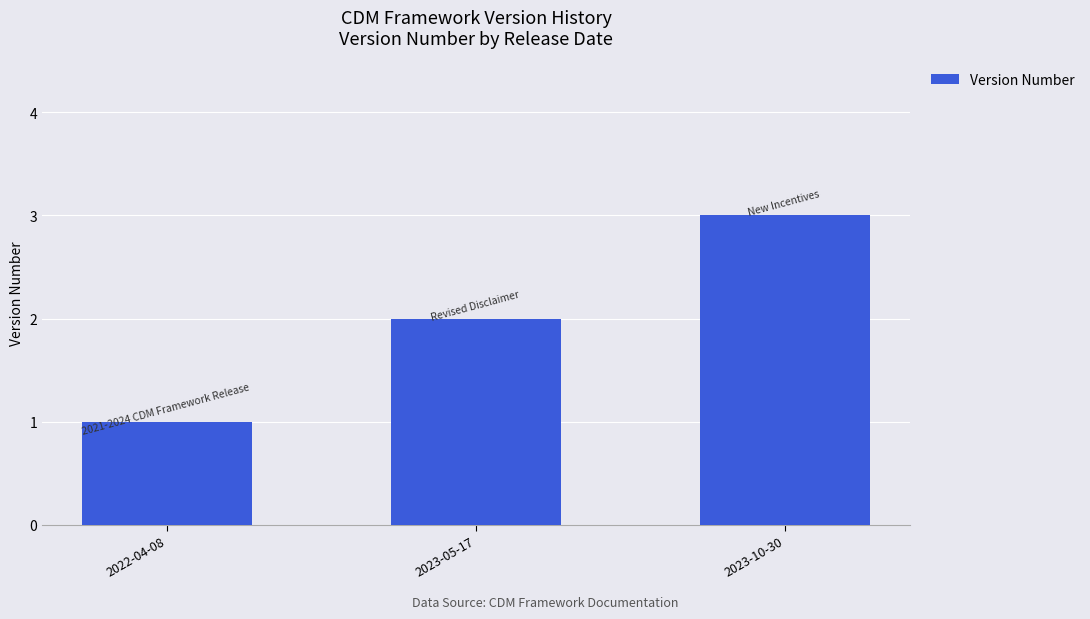

True or false: the data shows 2 at 2023-05-17.

True